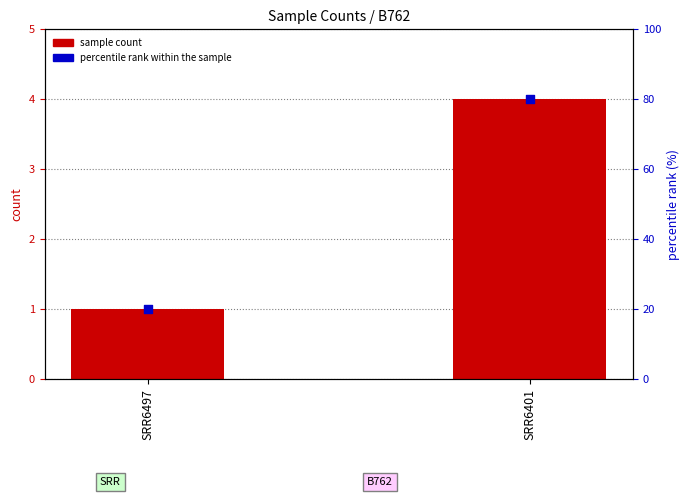

At which category is the sum across all series the highest?

SRR6401